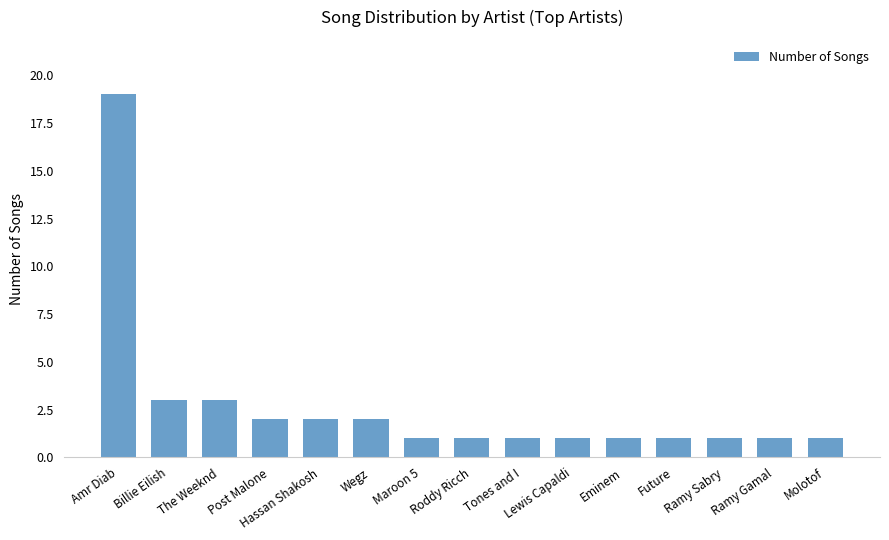

Approximately how many times larger is the value at Future compared to Eminem?

1.0